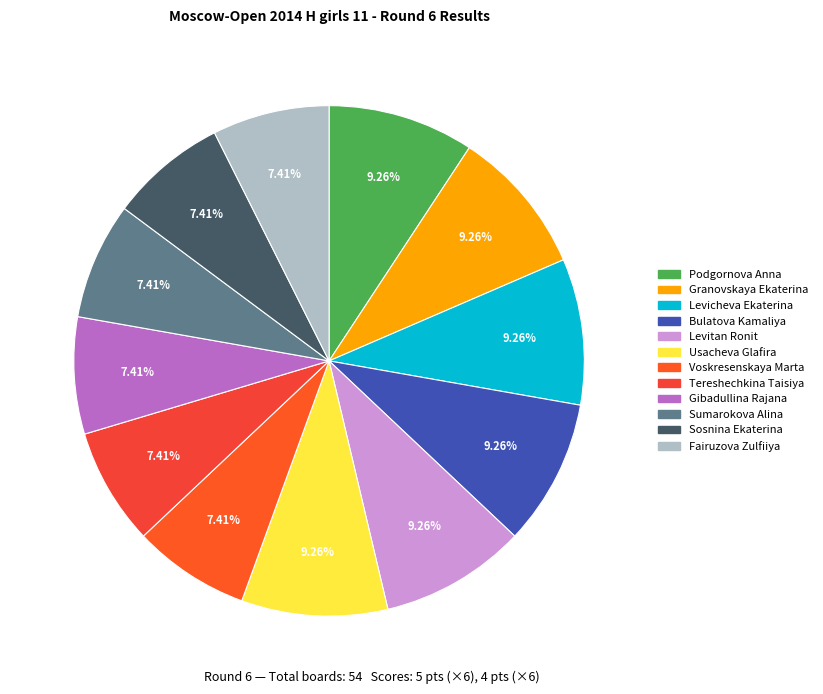

Does Fairuzova Zulfiiya represent more than half of the total?

No